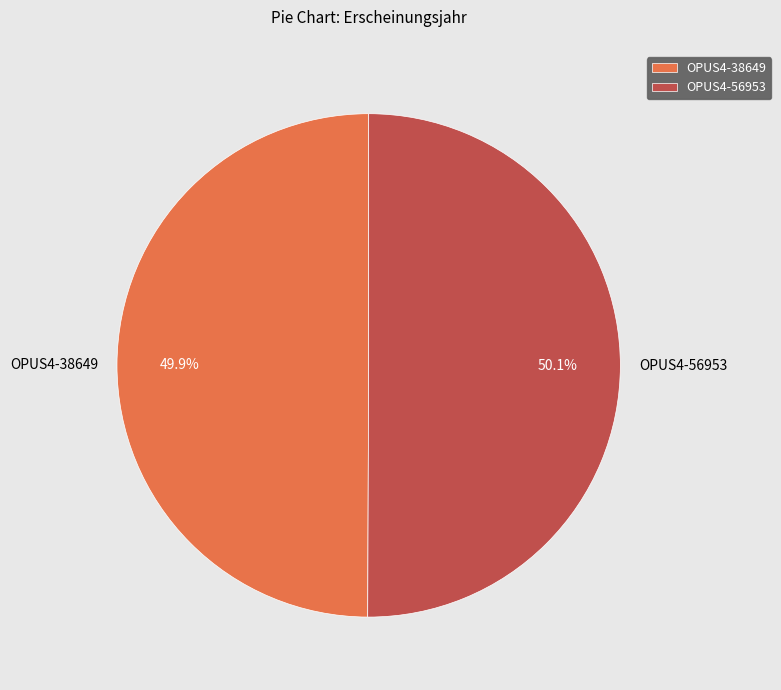

How many segments does this pie chart have?

2